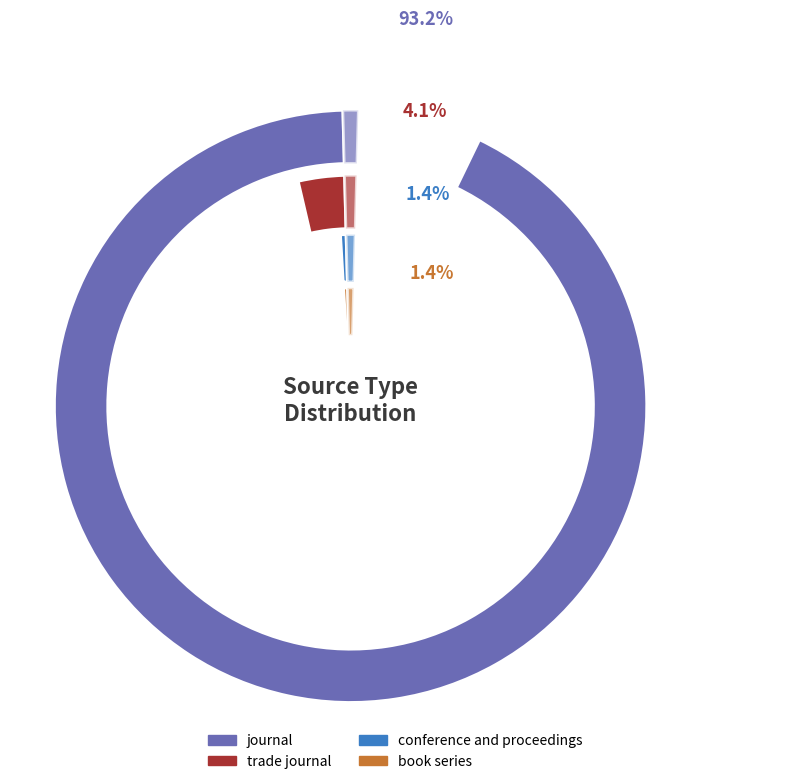

To the nearest percent, what percentage of the pie is trade journal?

4%